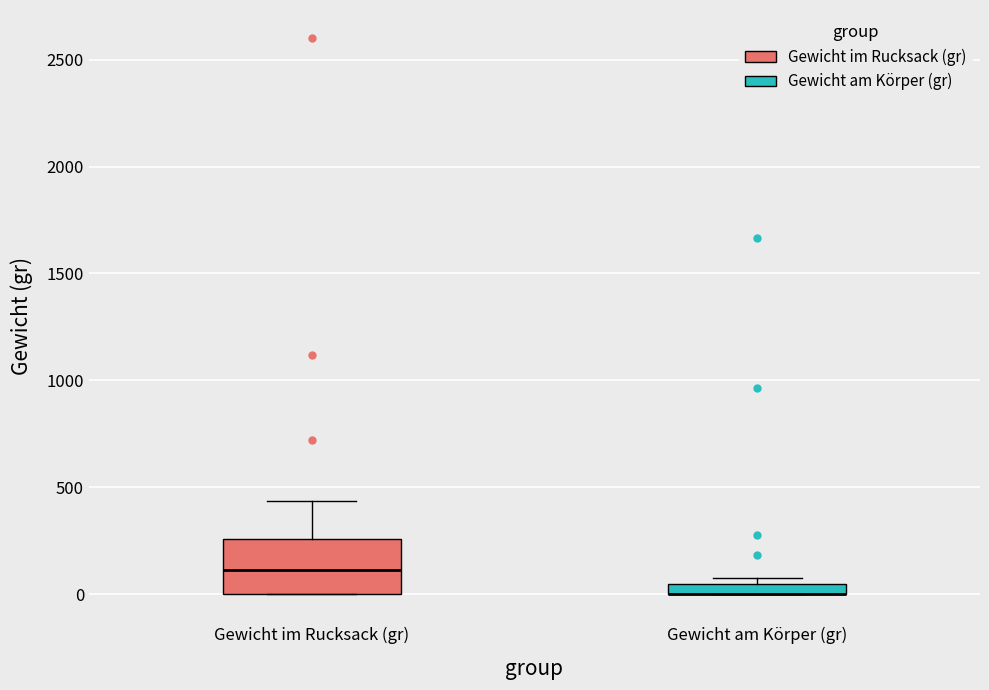

Where is the upper edge of the box for Gewicht am Körper (gr) on the y-axis? The values are not printed on the chart, so give them approximately, as read against the axis.

50